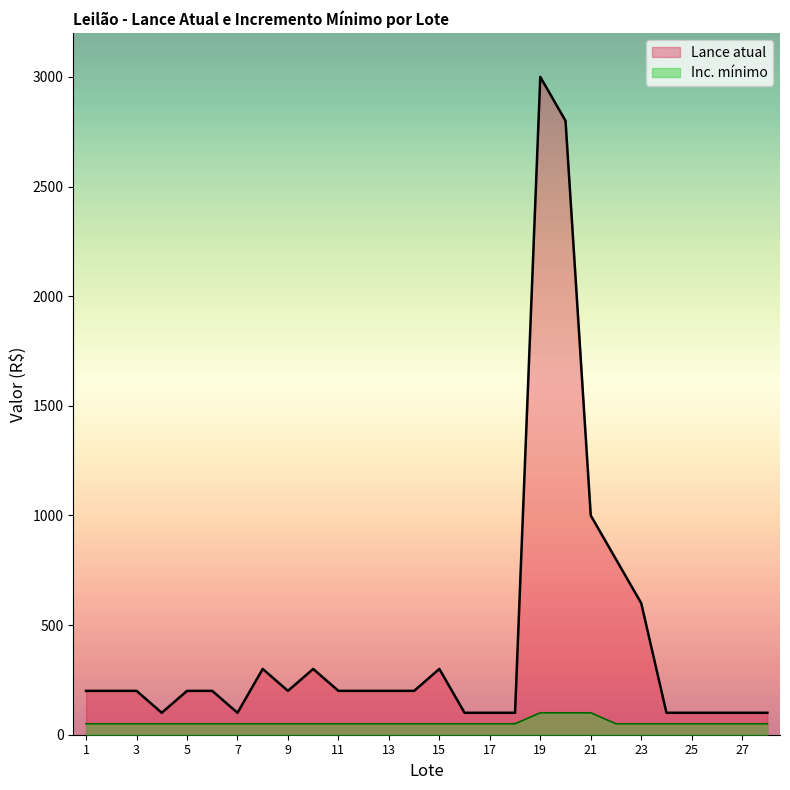

Is the value of Lance atual at 10 greater than the value of Inc. mínimo at 21?

Yes